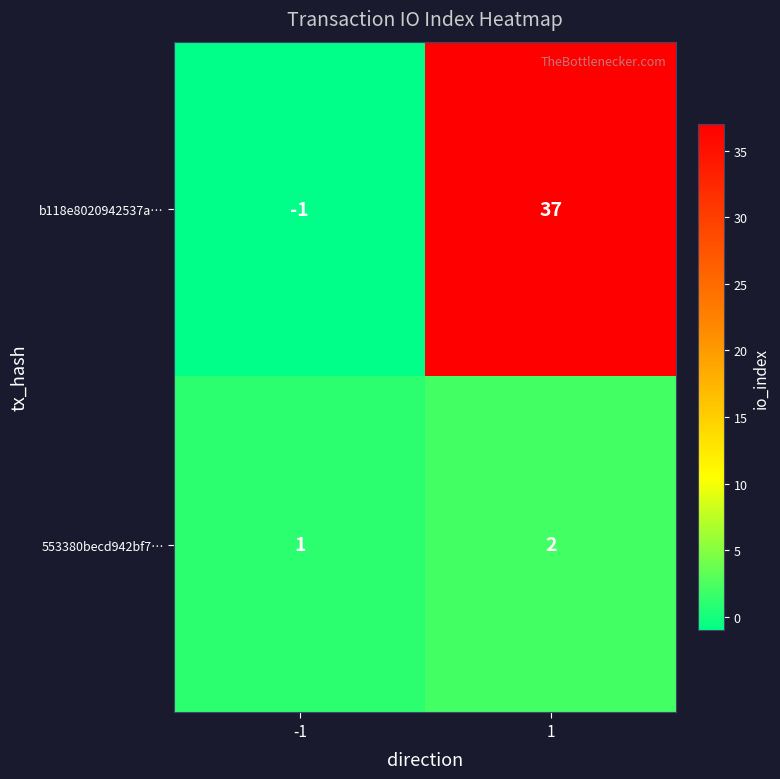

How many series are shown in this chart?

2